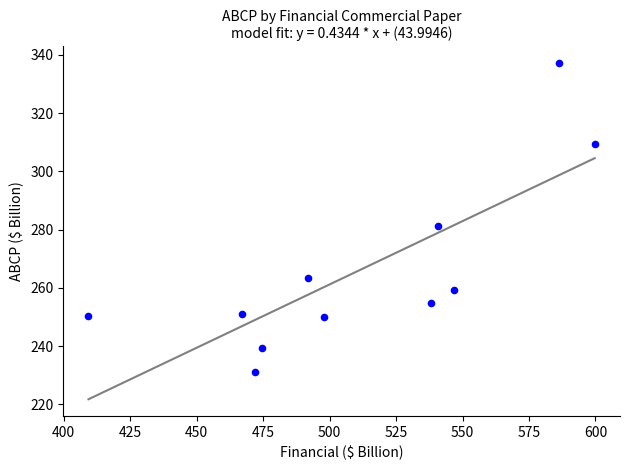

What is the average Y value?

266.1